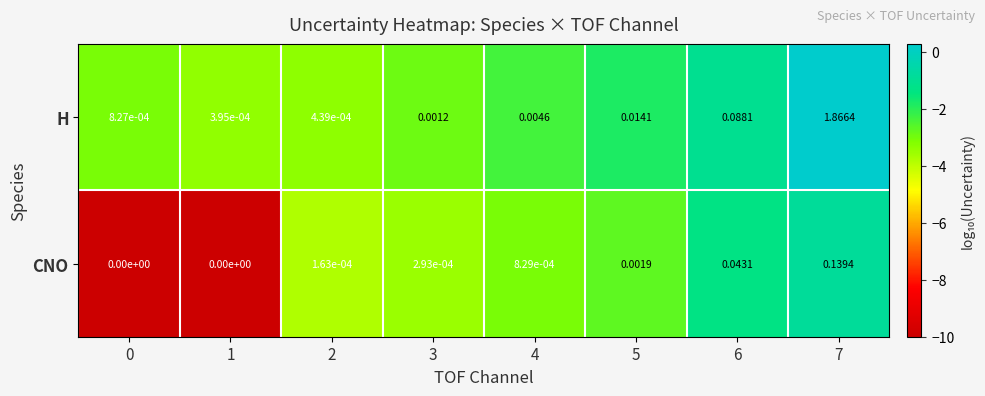

Which series has the largest total across all categories?

H